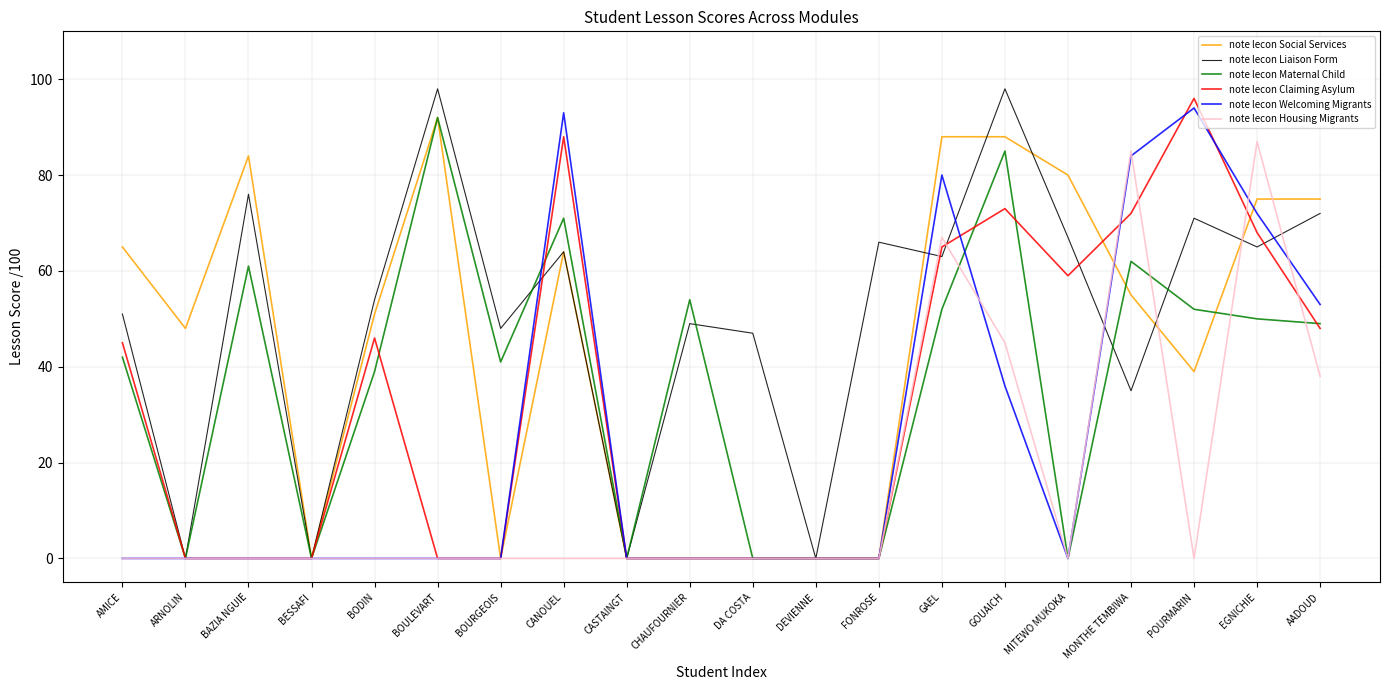

What is the total value across all series at CHAUFOURNIER?

103